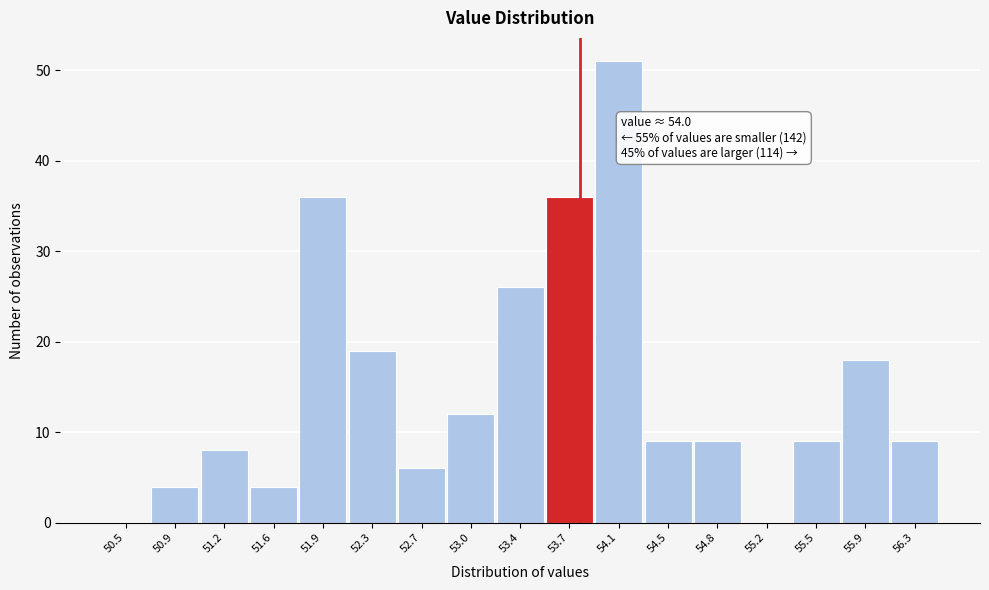

Reading left to right, transcribe all the data shown in this chart.

50.5=0	50.9=4	51.2=8	51.6=4	51.9=36	52.3=19	52.7=6	53.0=12	53.4=26	53.7=36	54.1=51	54.5=9	54.8=9	55.2=0	55.5=9	55.9=18	56.3=9